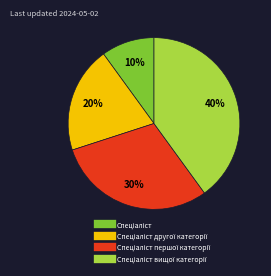

Is there any slice that represents more than half of the pie?

No